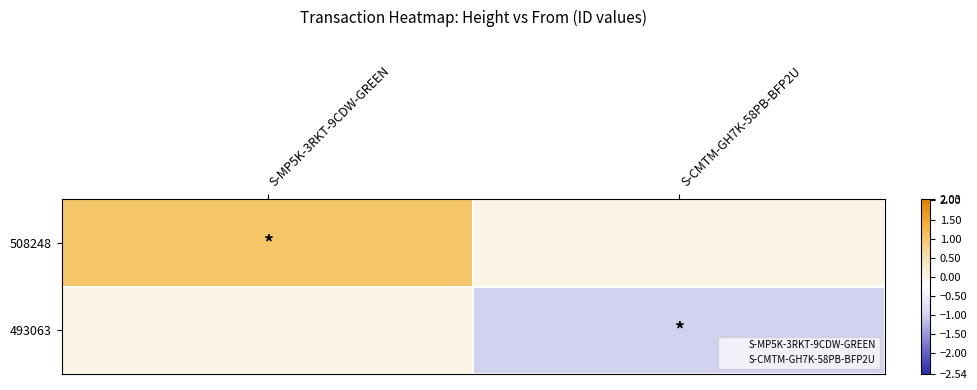

At which category is the sum across all series the highest?

S-MP5K-3RKT-9CDW-GREEN